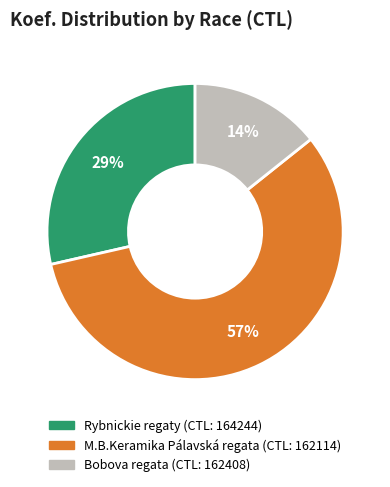

To the nearest percent, what is the average slice percentage?

33%